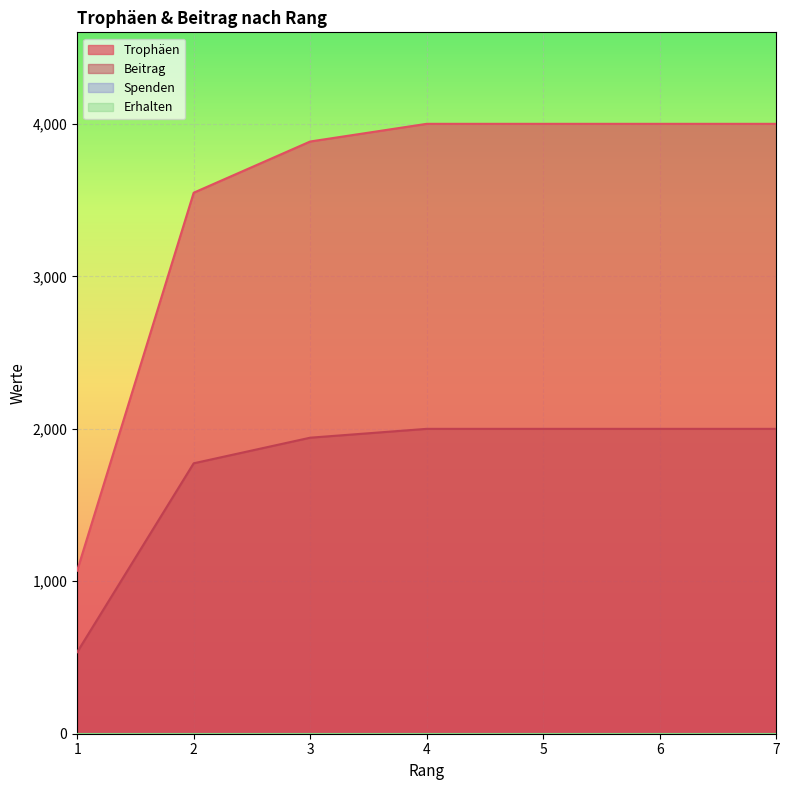

True or false: Trophäen and Beitrag cross at least once.

False